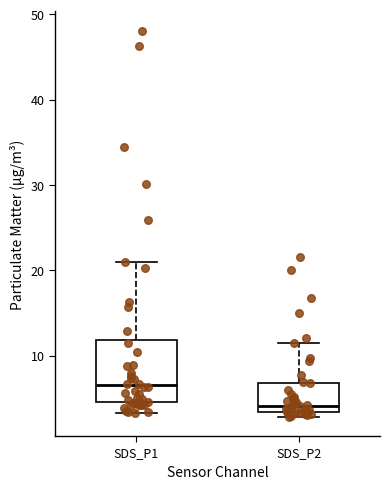

Which box is the tallest, from its lower edge to its upper edge?

SDS_P1